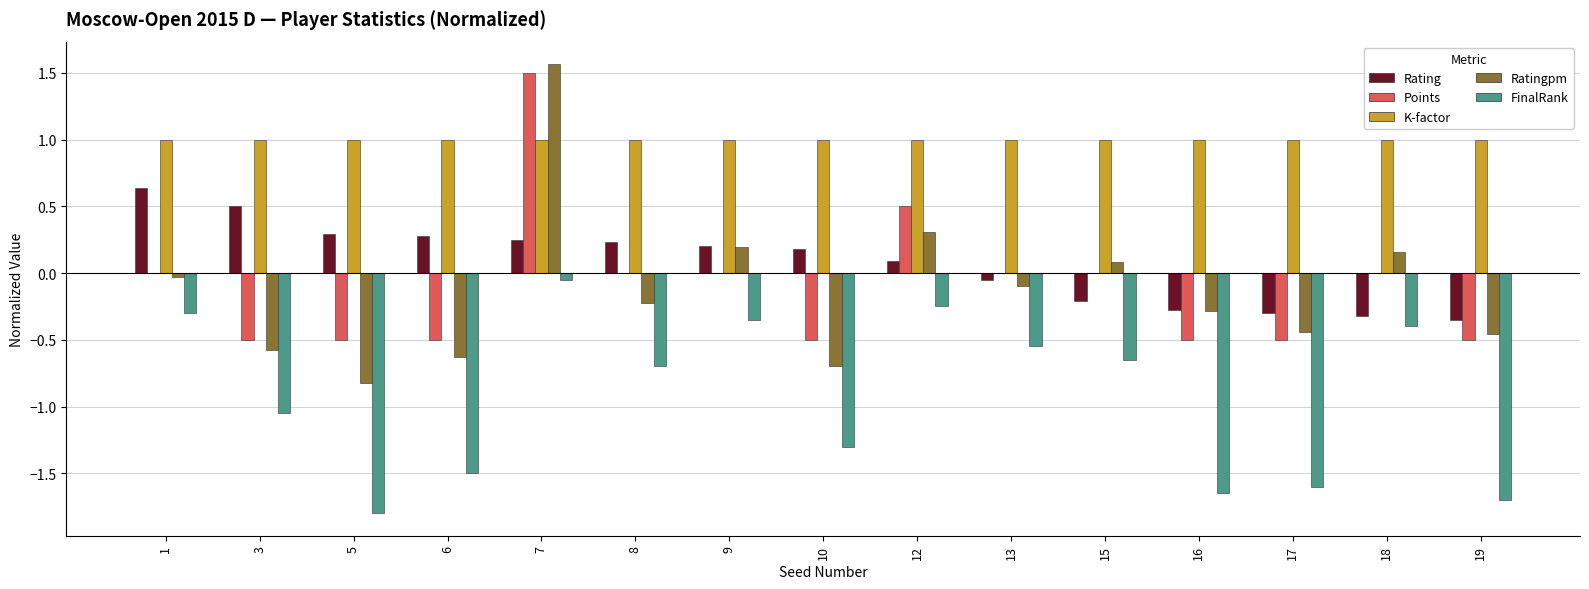

Which series changed the most between 12 and 18?

Points